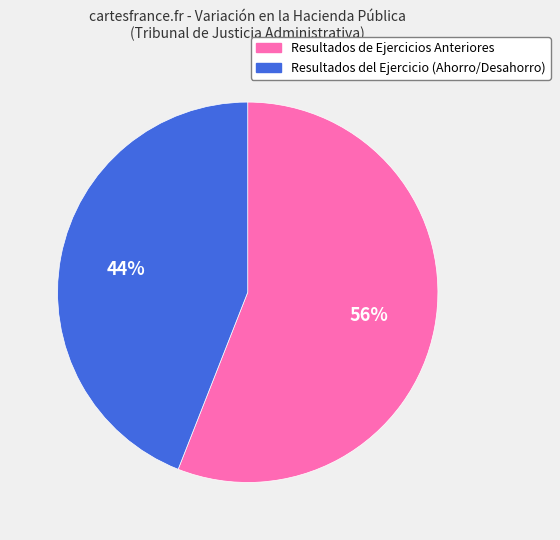

What percentage is the Resultados de Ejercicios Anteriores slice, to the nearest percent?

56%